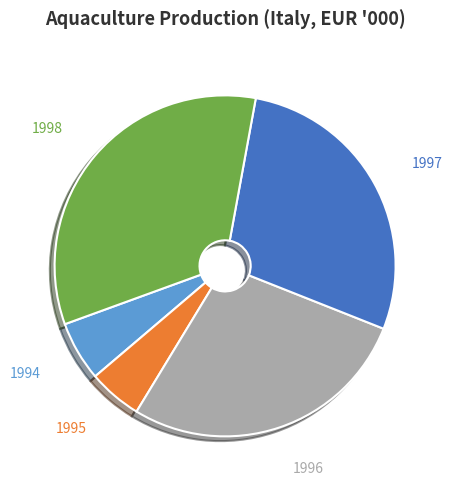

Approximately how many times larger is the value at 1997 compared to 1994?

5.0